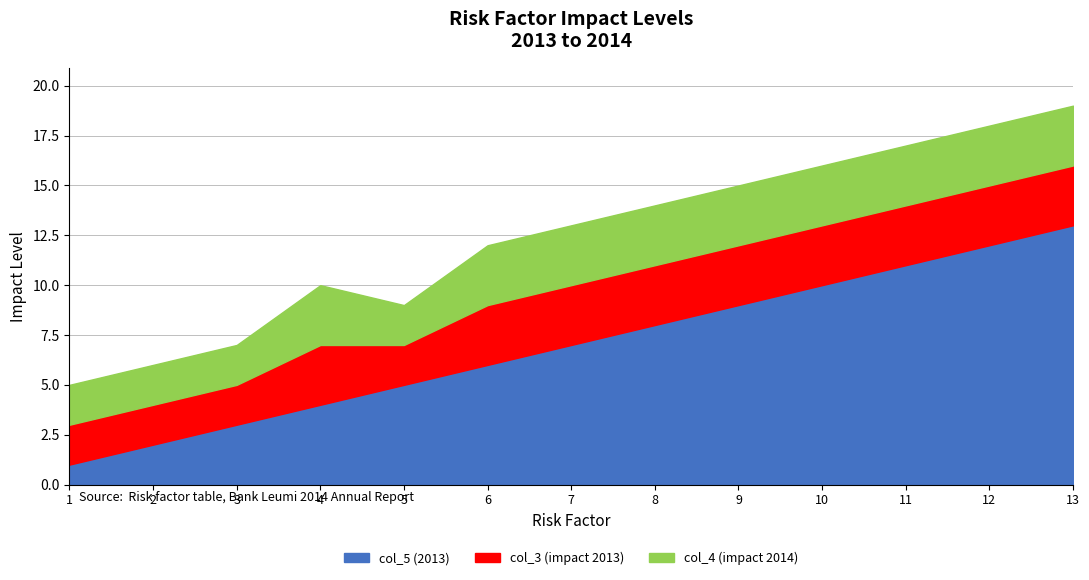

The value of col_3 (impact 2013) at 1 is 1. True or false?

False